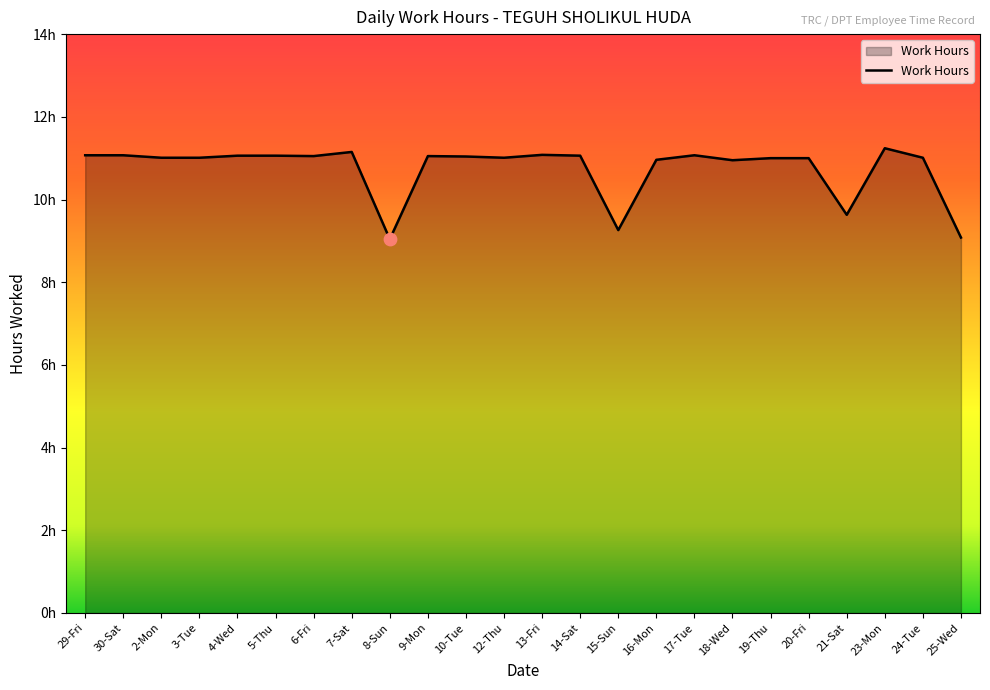

Is this an area chart (filled region under the line)?

Yes